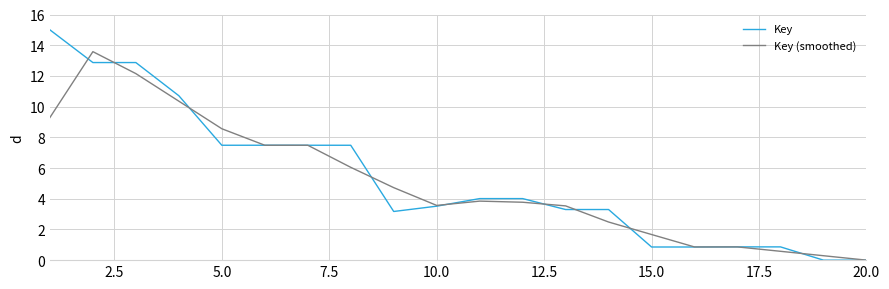

What is the maximum value for Key (smoothed)?

13.6